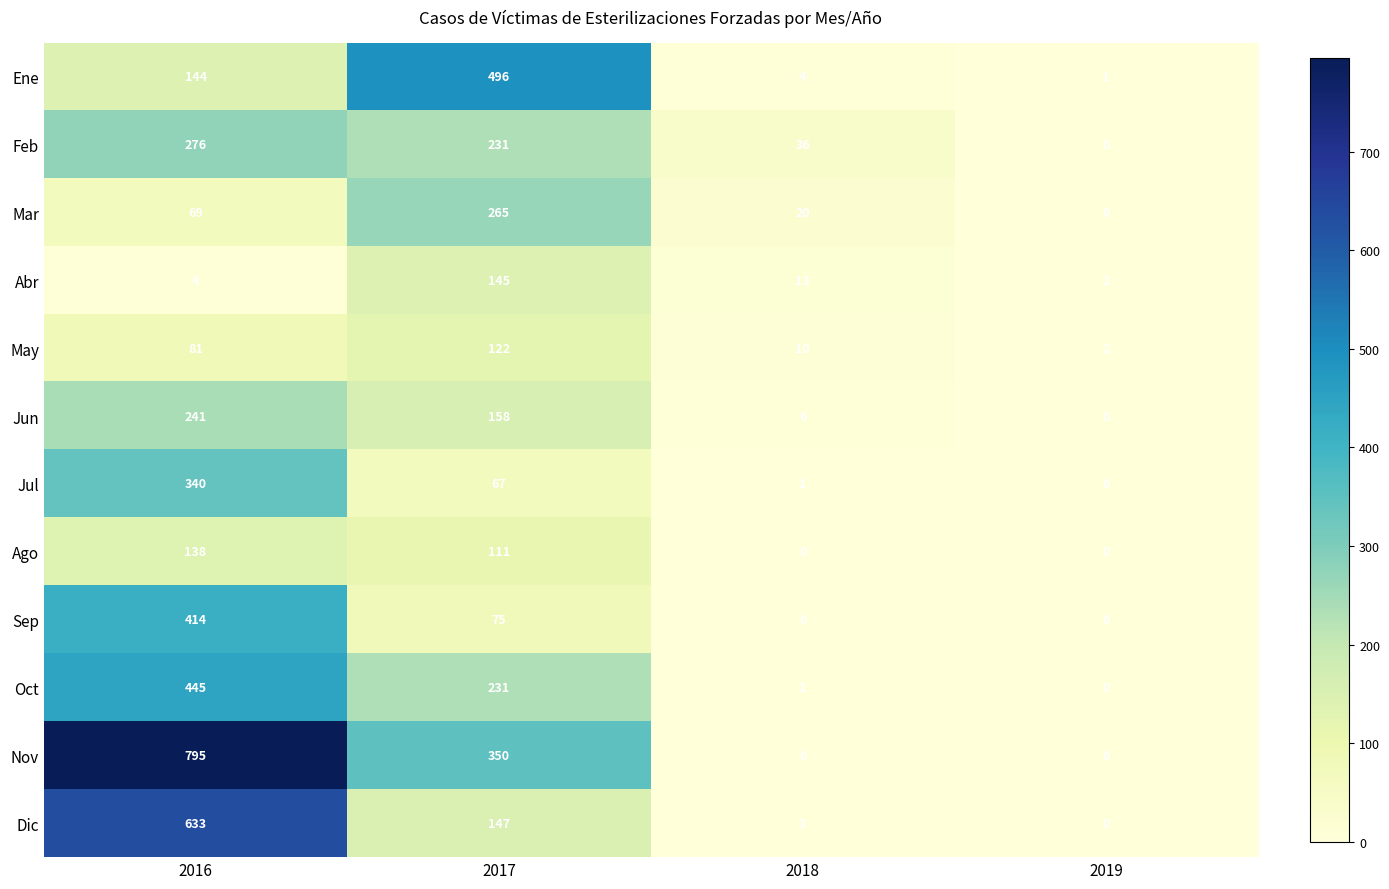

The value of Jul at 2016 is 340. True or false?

True